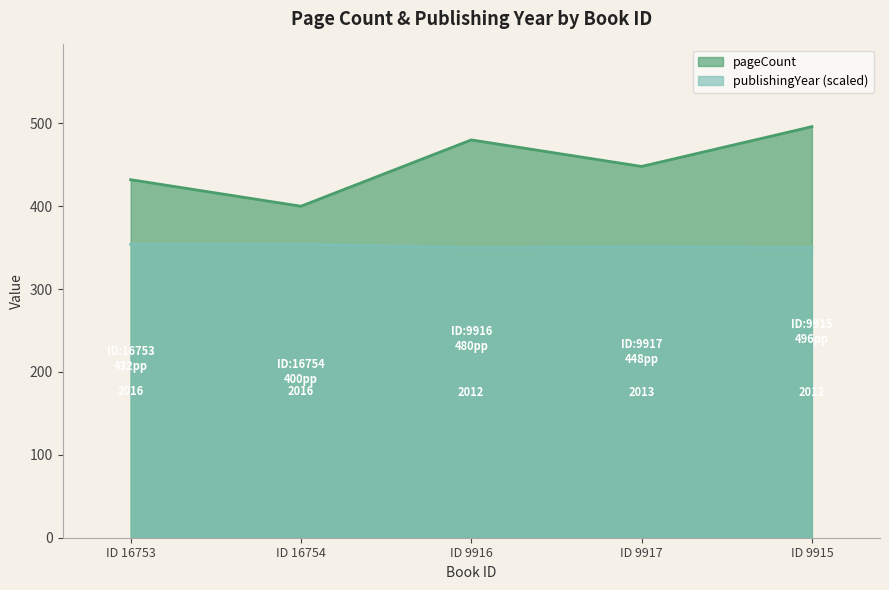

At which category does pageCount reach its first local valley?

ID 16754